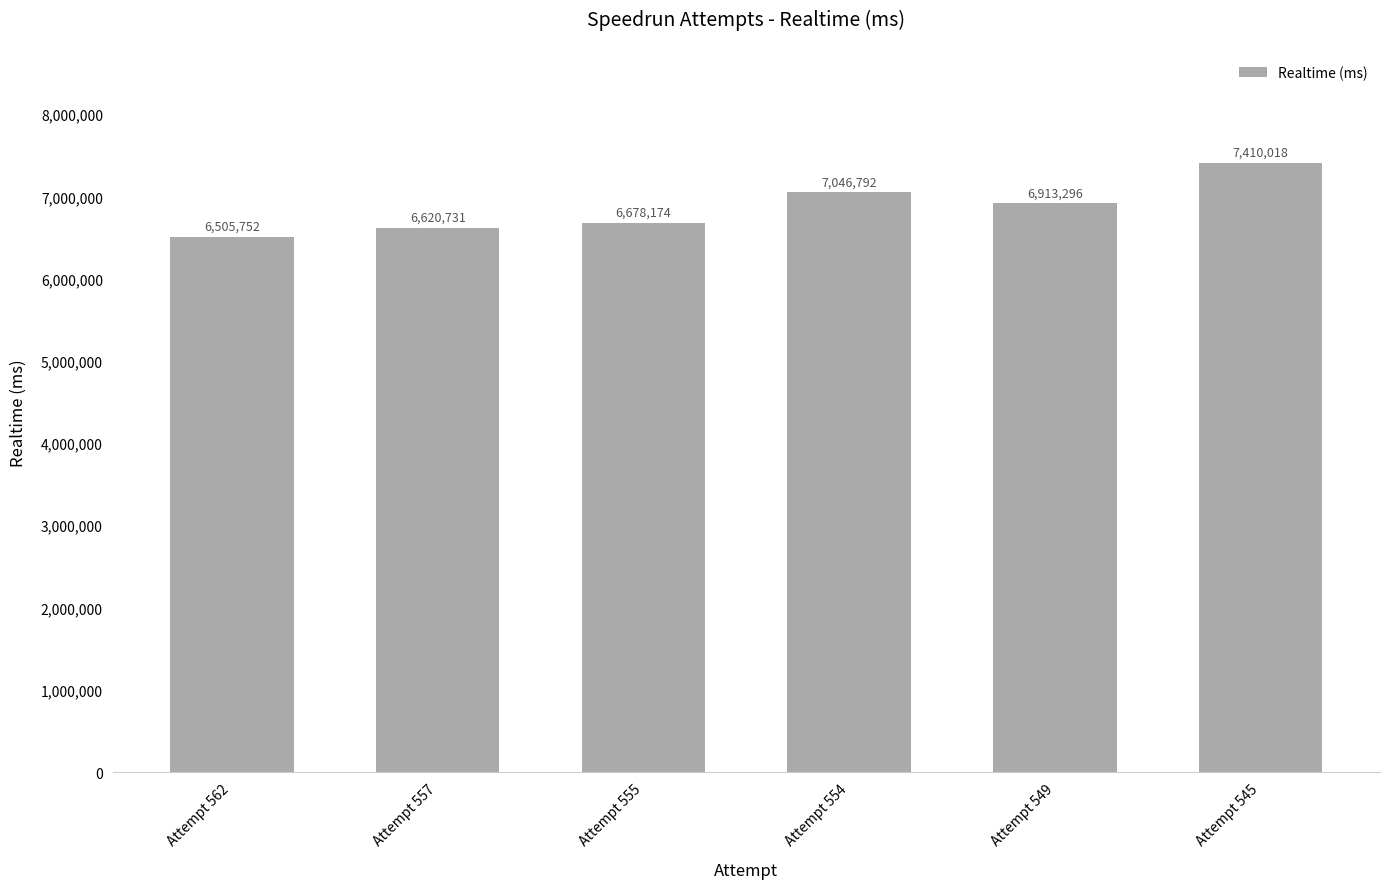

Rank the categories by value from lowest to highest.

Attempt 562, Attempt 557, Attempt 555, Attempt 549, Attempt 554, Attempt 545